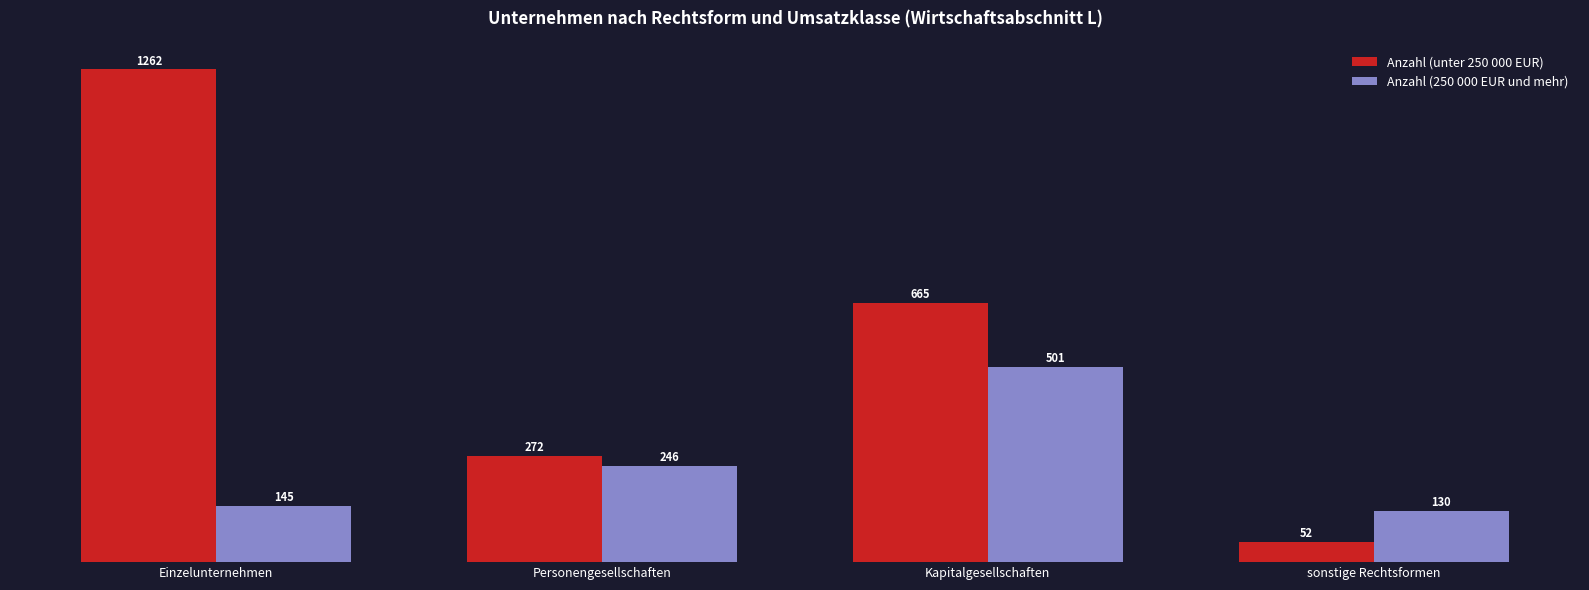

Which series has the largest range (max minus min)?

Anzahl (unter 250 000 EUR)